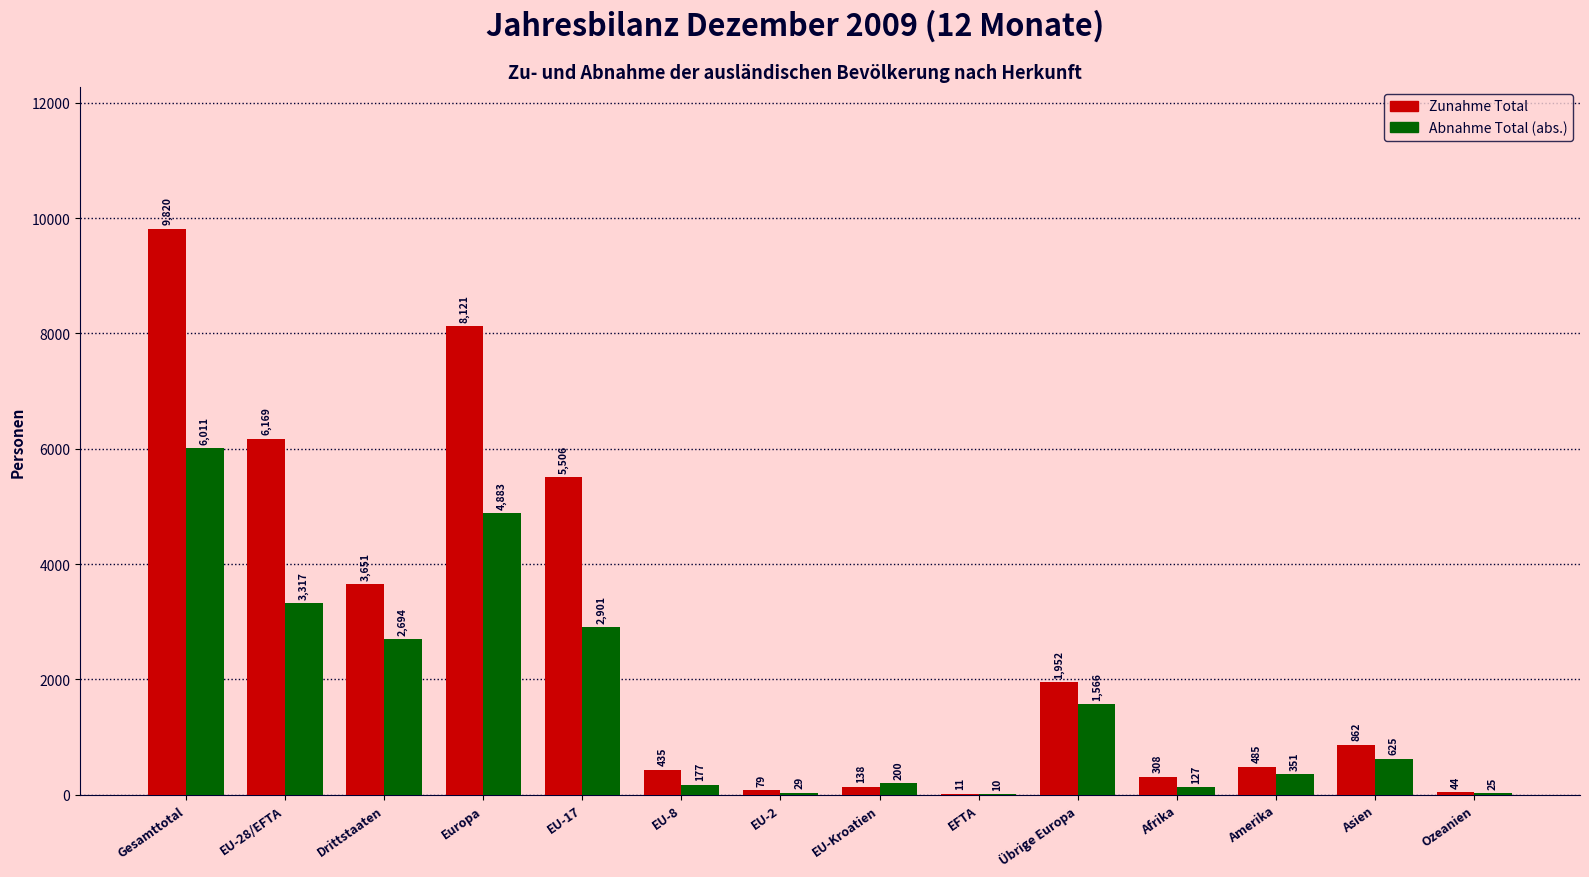

What is the maximum value shown in the chart?

9820